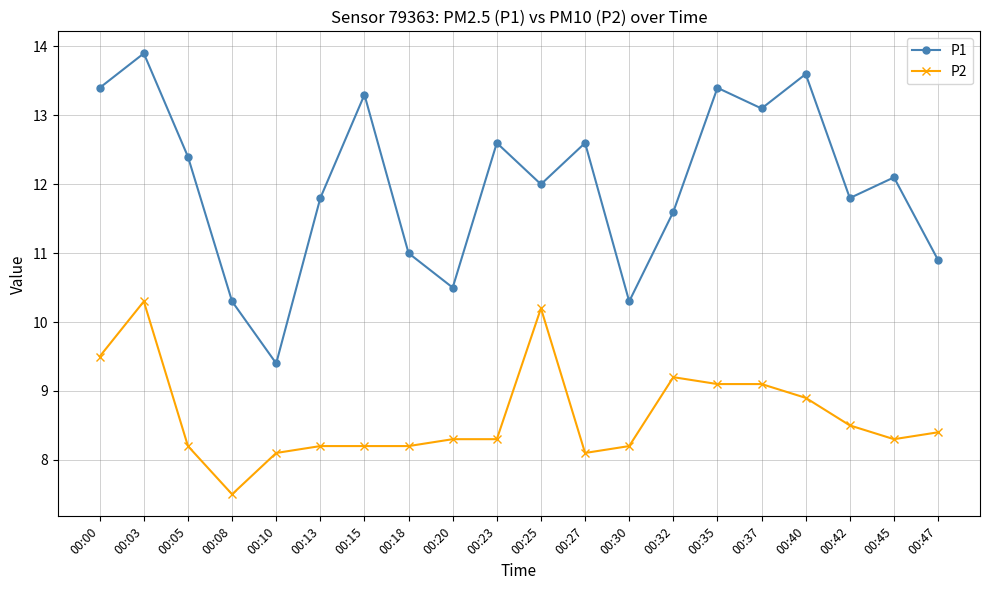

Reading right to left, what are all the values shown in this chart?

P1: 00:47=10.9	00:45=12.1	00:42=11.8	00:40=13.6	00:37=13.1	00:35=13.4	00:32=11.6	00:30=10.3	00:27=12.6	00:25=12.0	00:23=12.6	00:20=10.5	00:18=11.0	00:15=13.3	00:13=11.8	00:10=9.4	00:08=10.3	00:05=12.4	00:03=13.9	00:00=13.4
P2: 00:47=8.4	00:45=8.3	00:42=8.5	00:40=8.9	00:37=9.1	00:35=9.1	00:32=9.2	00:30=8.2	00:27=8.1	00:25=10.2	00:23=8.3	00:20=8.3	00:18=8.2	00:15=8.2	00:13=8.2	00:10=8.1	00:08=7.5	00:05=8.2	00:03=10.3	00:00=9.5